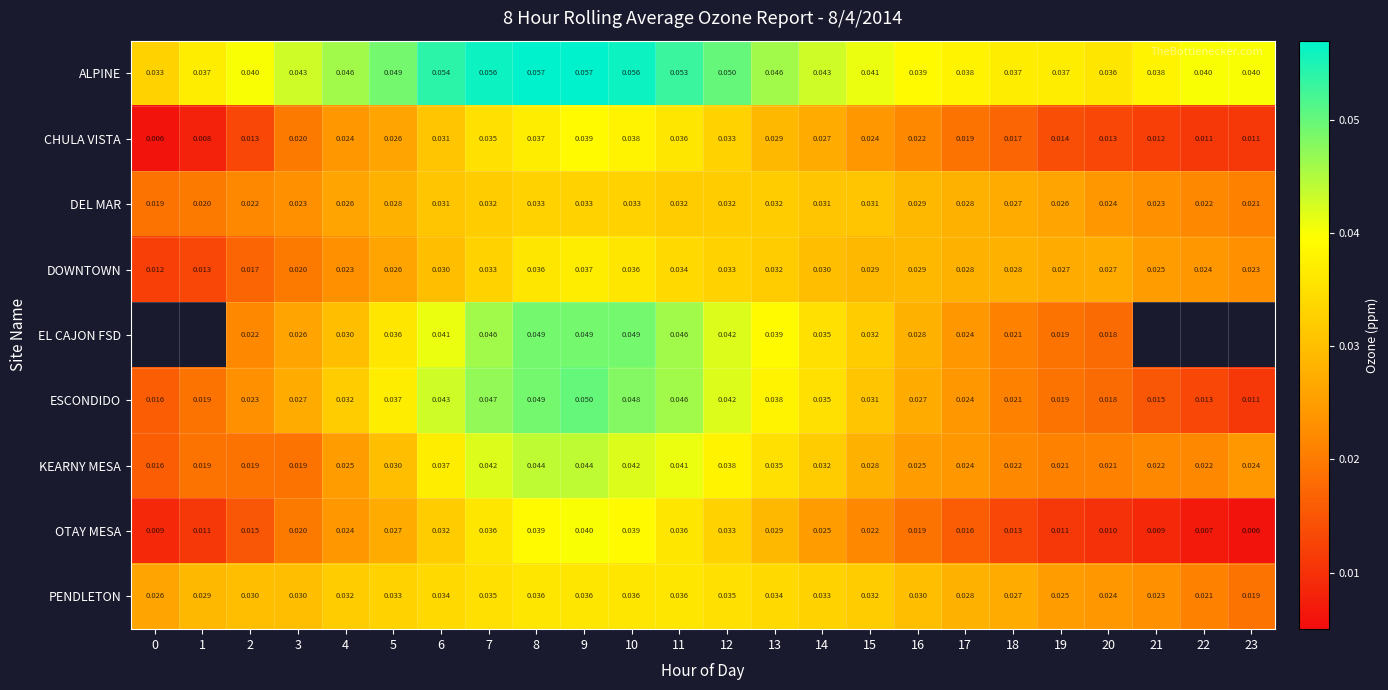

Is the value of KEARNY MESA at 16 greater than the value of DOWNTOWN at 14?

No